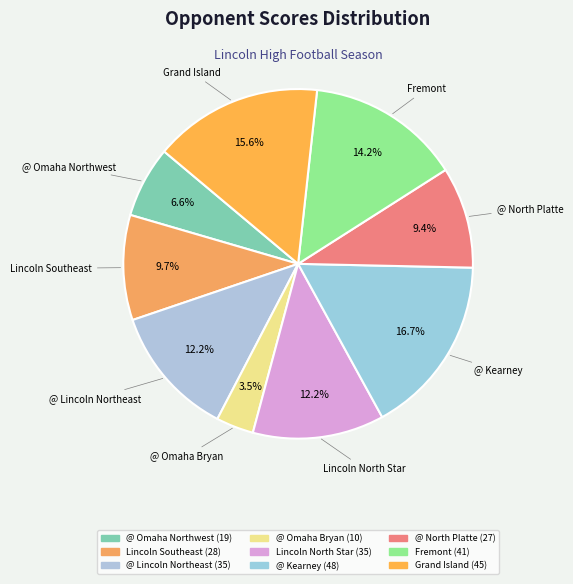

Which category has the biggest portion of the pie?

@ Kearney